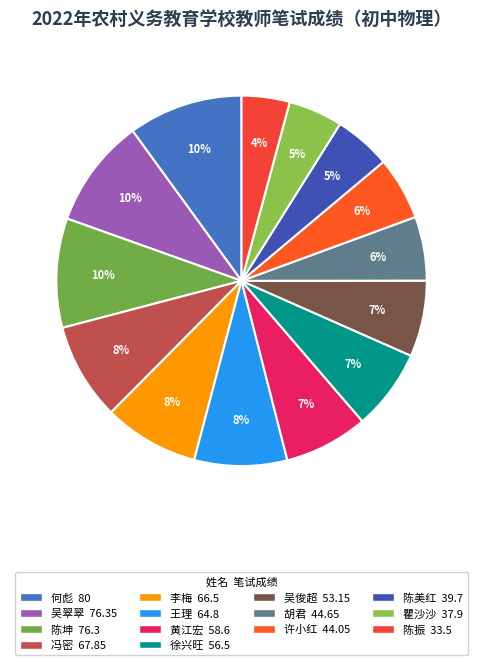

Is it true that 瞿沙沙 is 14% of the pie?

False